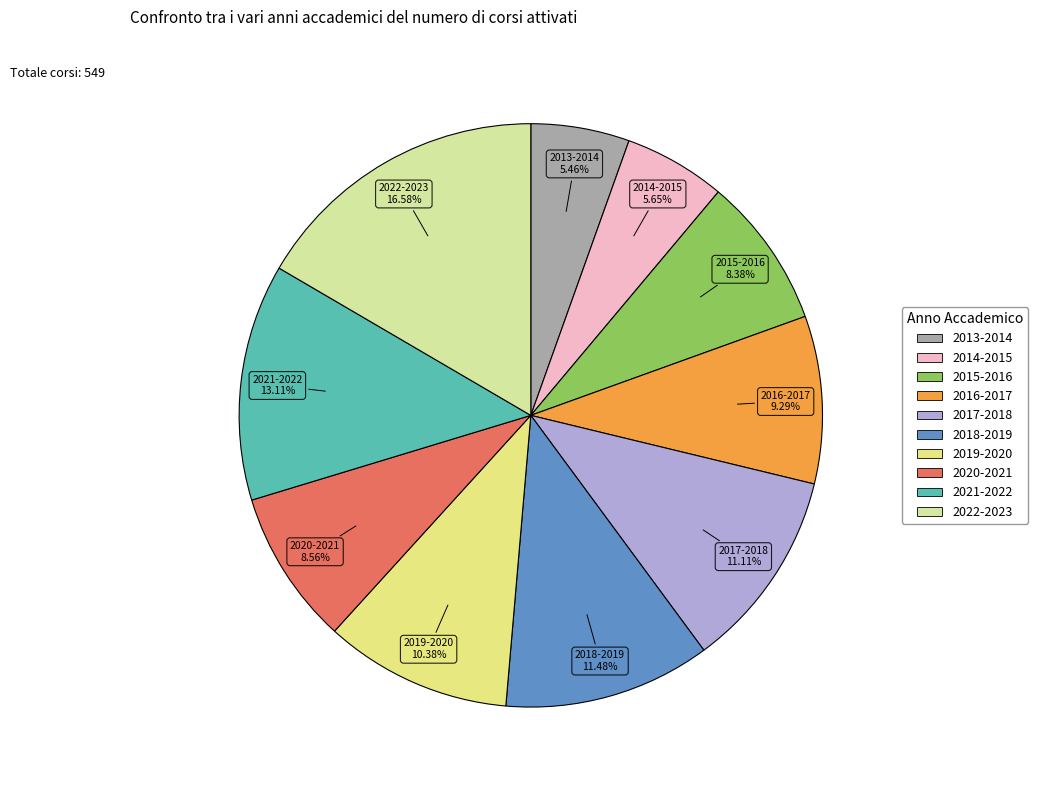

To the nearest percent, what portion does 2019-2020 represent?

10%